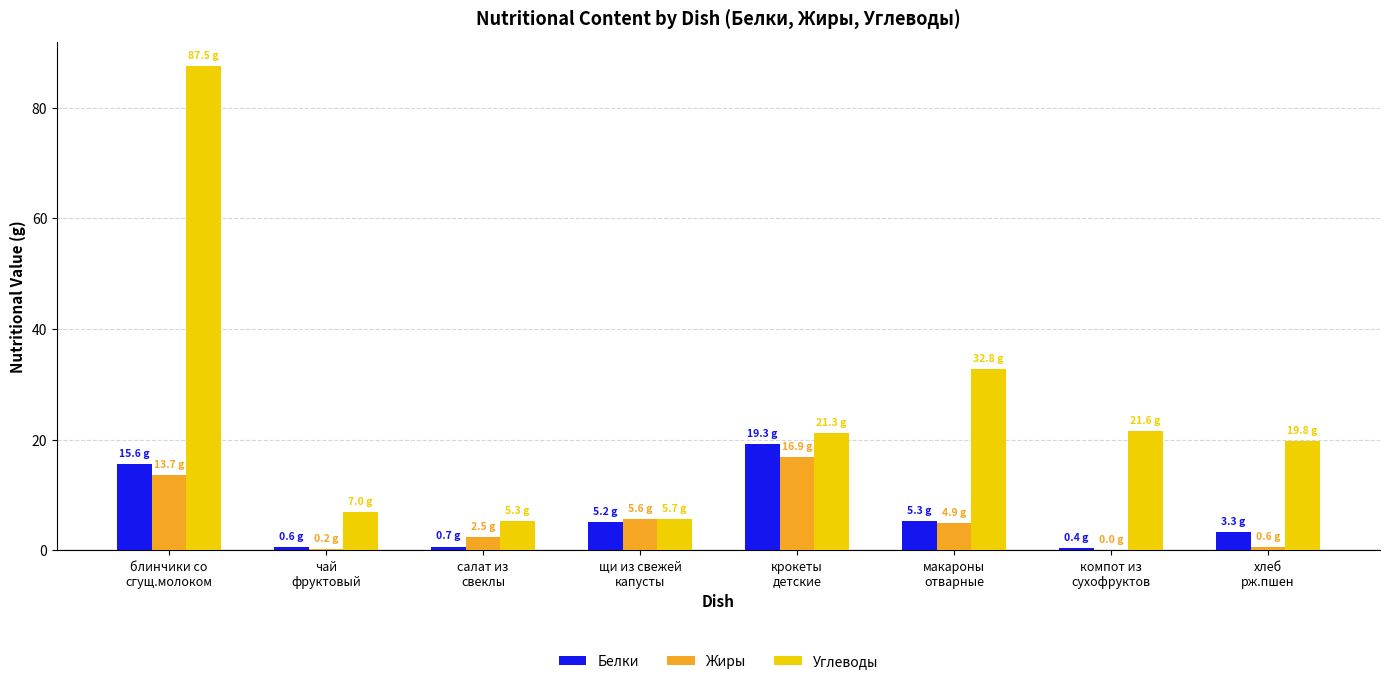

Are the bars horizontal?

No